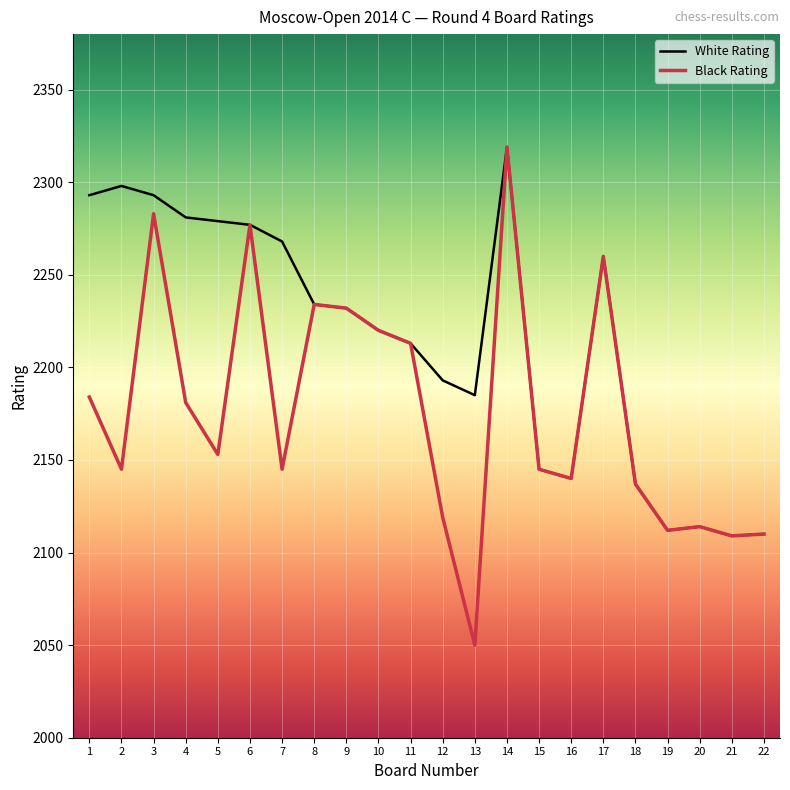

Does the chart have visible grid lines?

Yes